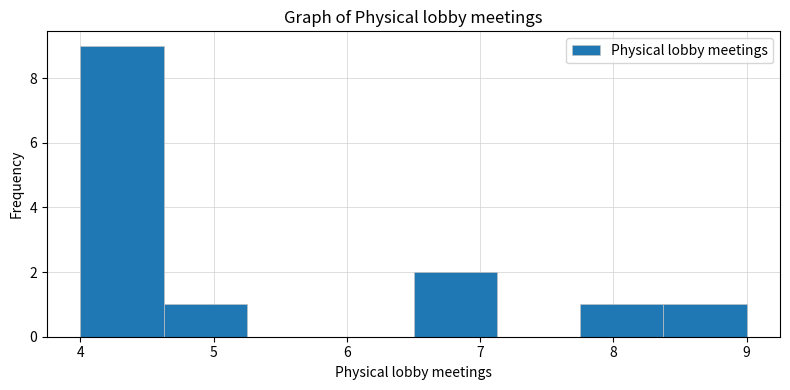

Reading left to right, list every bar in this chart as the range it spans on the x-axis followed by its height. Neither the bar edges nor the heights are printed on the chart, so give them approximately, as read against the axes.

4.0 to 4.6: 9
4.6 to 5.3: 1
5.3 to 5.9: 0
5.9 to 6.5: 0
6.5 to 7.1: 2
7.1 to 7.8: 0
7.8 to 8.4: 1
8.4 to 9.0: 1